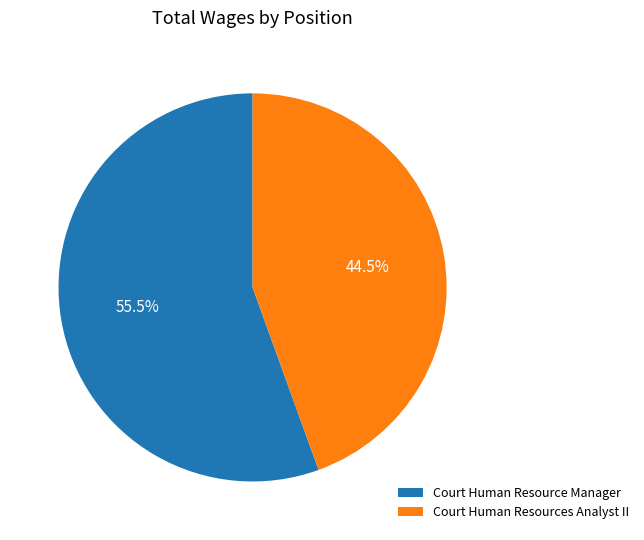

How many segments does this pie chart have?

2